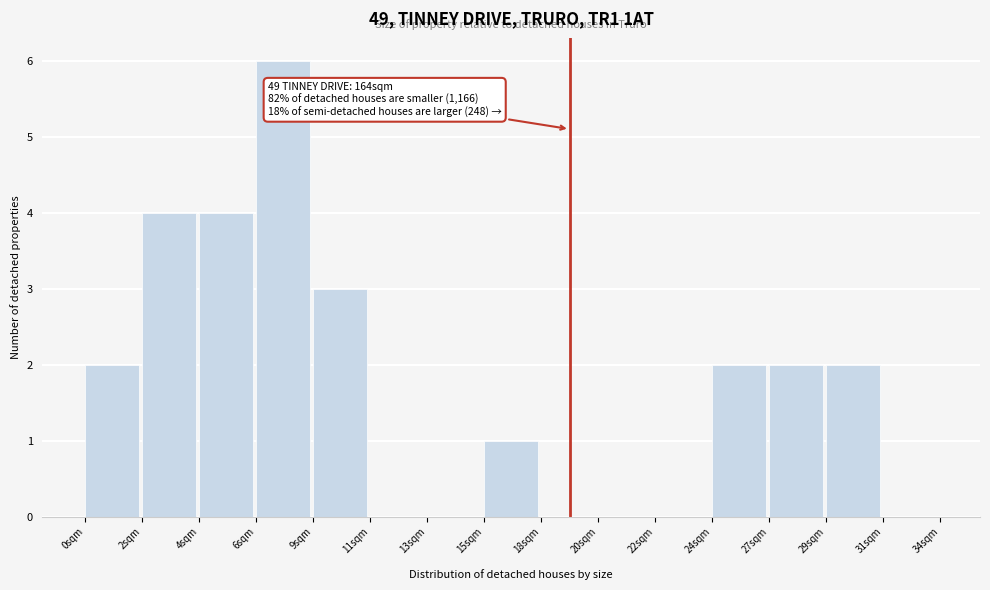

Reading left to right, list all the values displayed in this chart.

0sqm=2	2sqm=4	4sqm=4	6sqm=6	9sqm=3	11sqm=0	13sqm=0	15sqm=1	18sqm=0	20sqm=0	22sqm=0	24sqm=2	27sqm=2	29sqm=2	31sqm=0